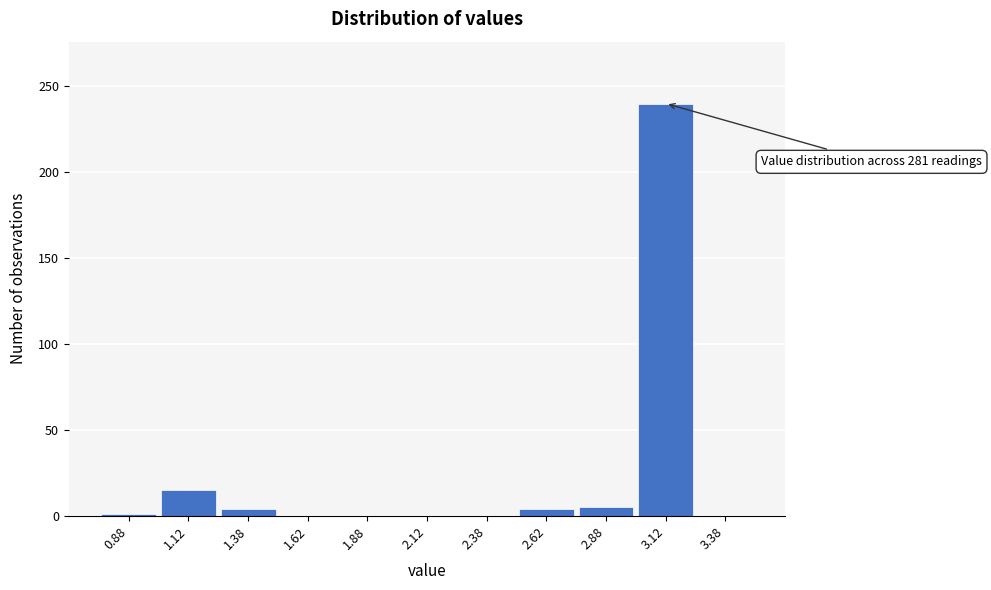

Which range on the x-axis has the tallest bar?

3.00 to 3.25